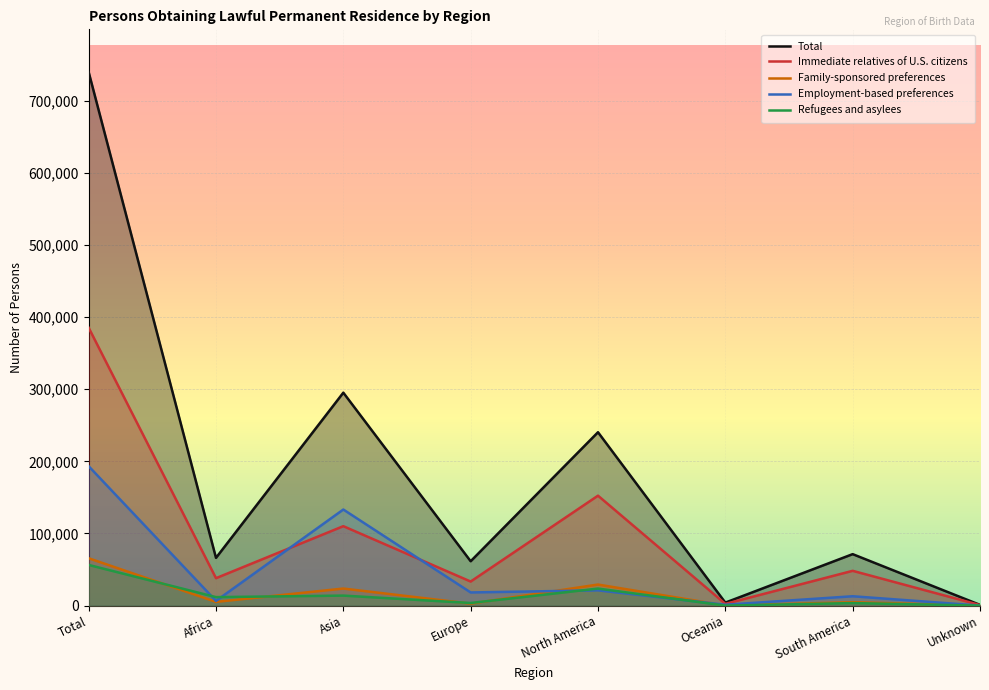

The value of Total at Unknown is 1806. True or false?

False